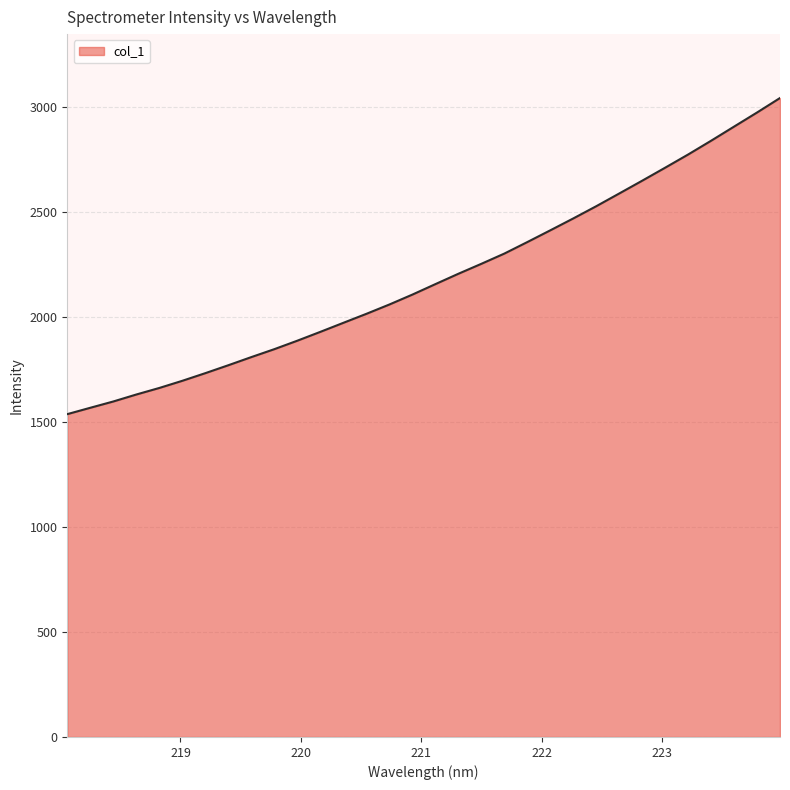

What is the greatest value displayed?

3043.0